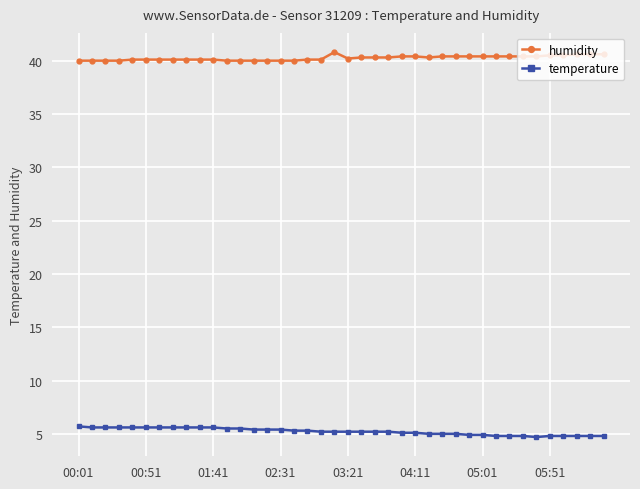

What is the greatest value displayed?

40.8